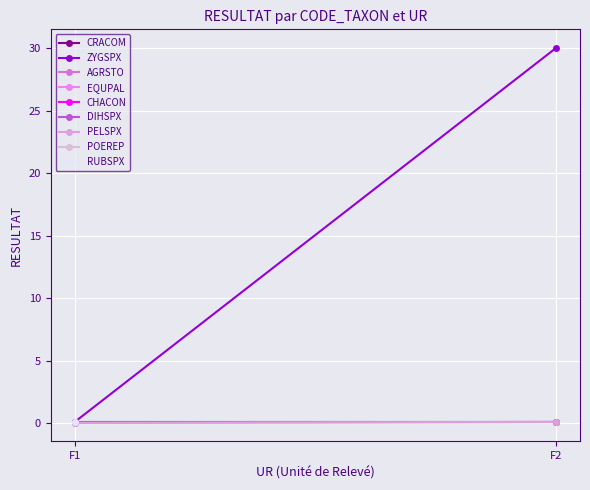

Which series has the largest range (max minus min)?

ZYGSPX